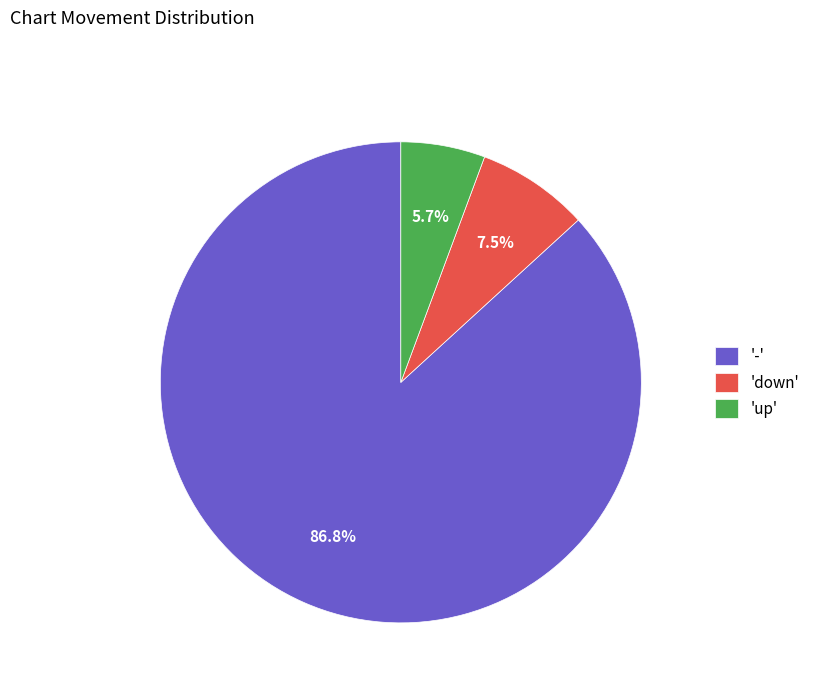

Rank the categories by value from highest to lowest.

'-', 'down', 'up'